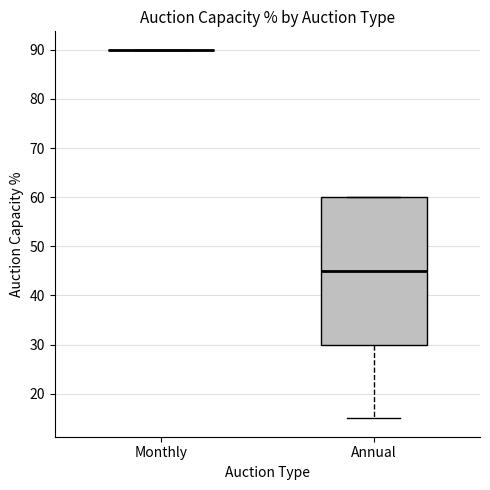

Which box is the tallest, from its lower edge to its upper edge?

Annual